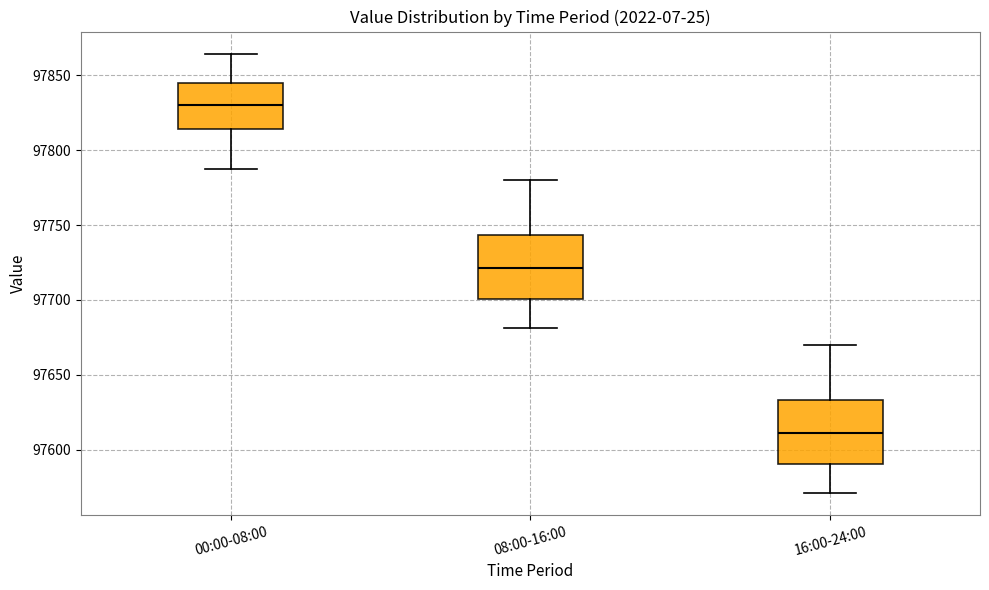

Reading left to right, read every box against the y-axis: the position of its median line, the range the box covers, and the ends of its whiskers. The values are not printed on the chart, so give them approximately, as read against the axis.

00:00-08:00: median 97830, box 97815 to 97845, whiskers 97785 to 97865
08:00-16:00: median 97720, box 97700 to 97745, whiskers 97680 to 97780
16:00-24:00: median 97610, box 97590 to 97635, whiskers 97570 to 97670